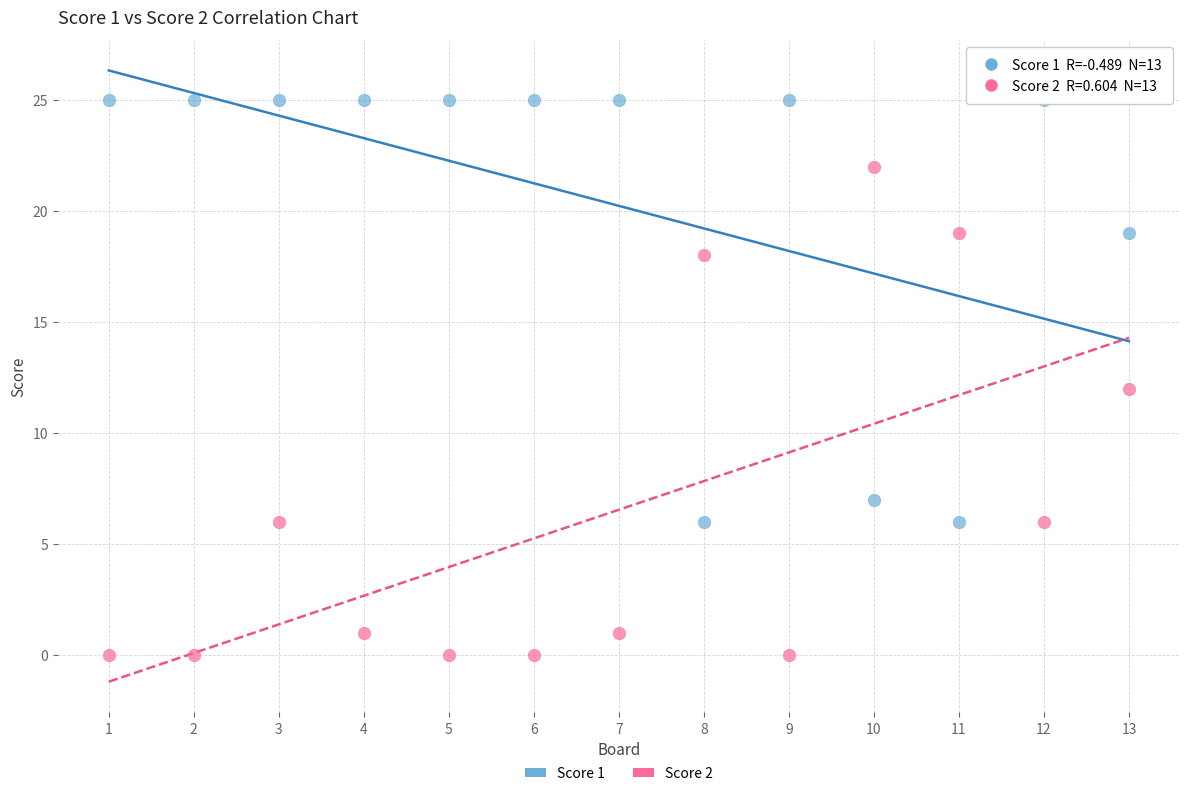

Which series has the largest Y range (max minus min)?

Score 2